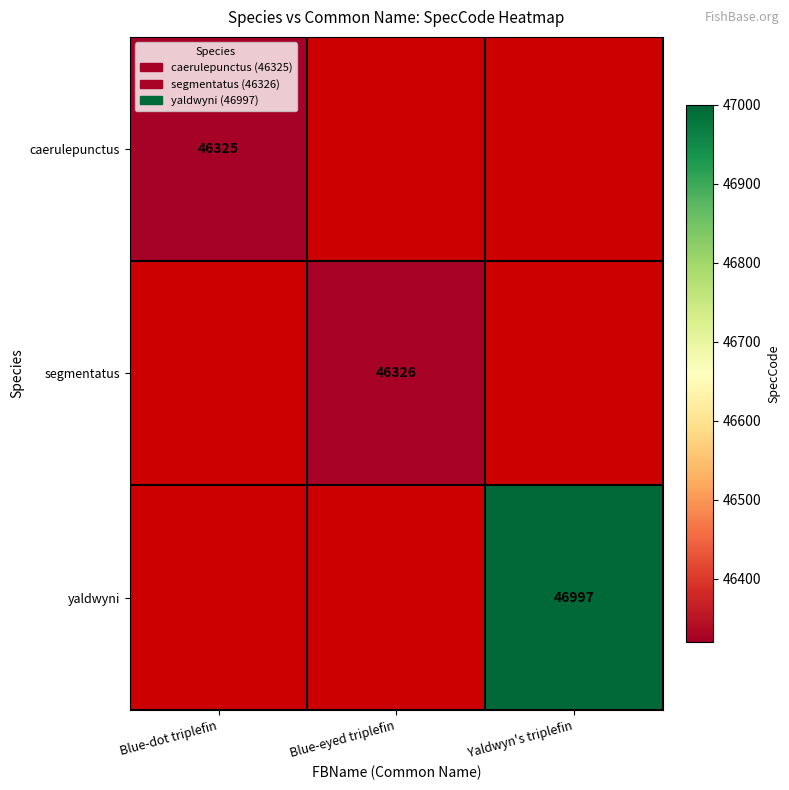

Is it true that yaldwyni equals 46997 at Yaldwyn's triplefin?

True